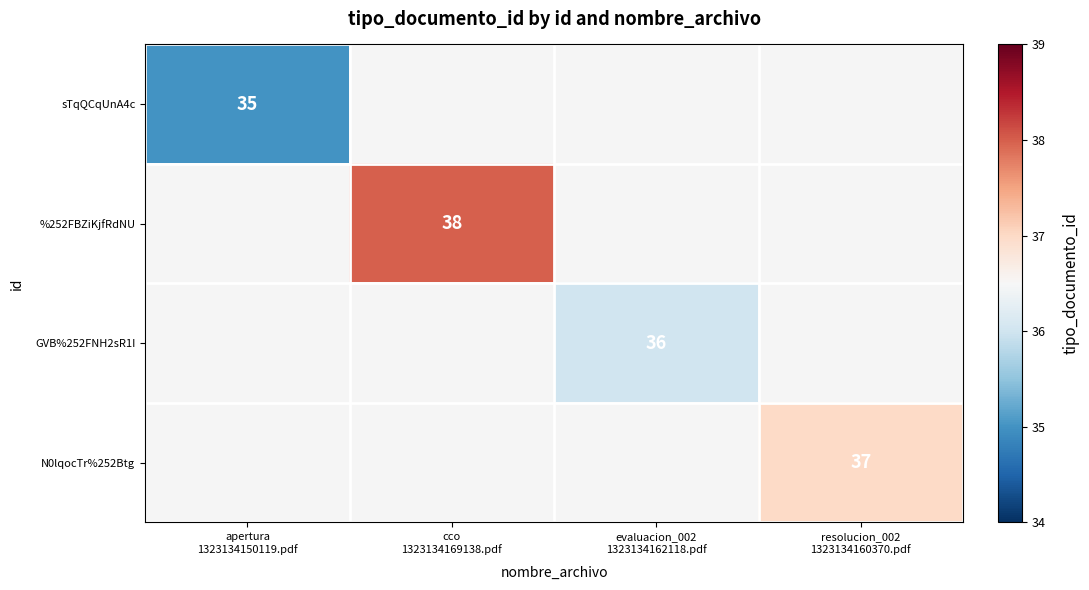

Which label corresponds to the largest value in the chart?

cco
1323134169138.pdf